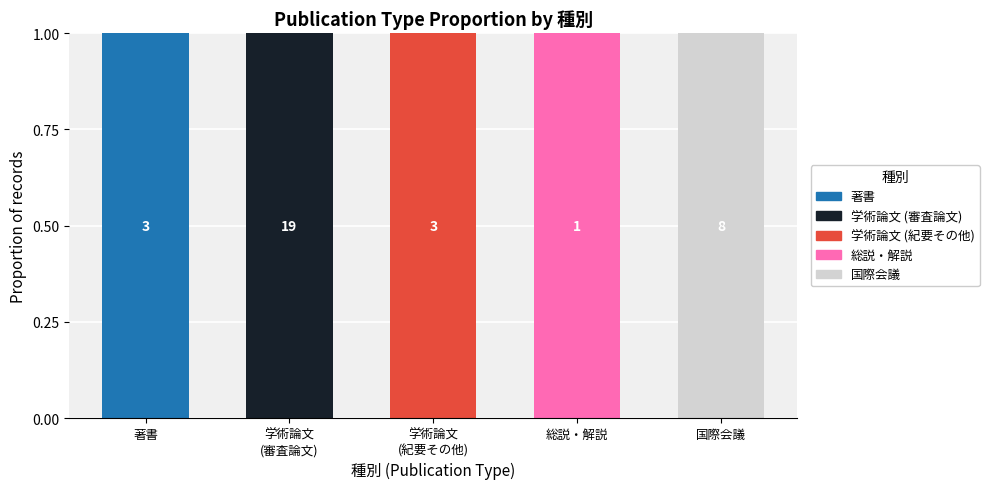

Which category has the highest value in the 著書 series?

著書